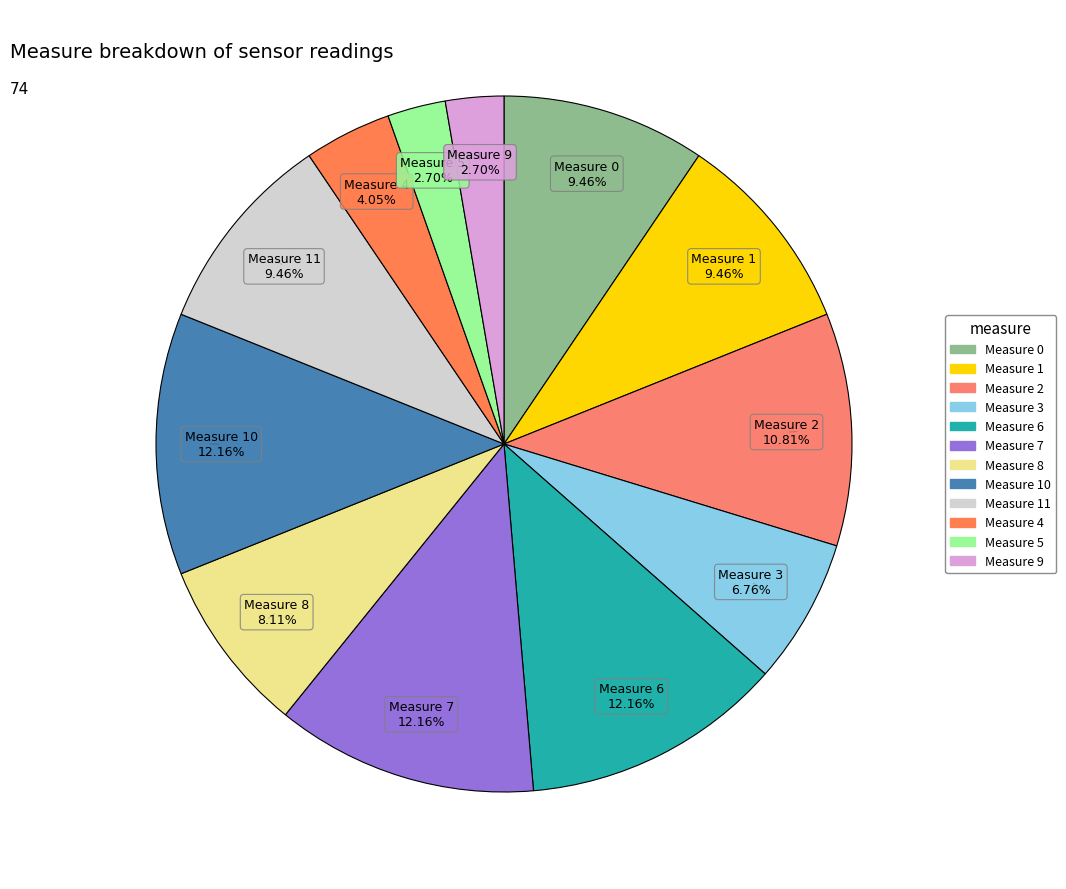

How many slices are in this pie chart?

12